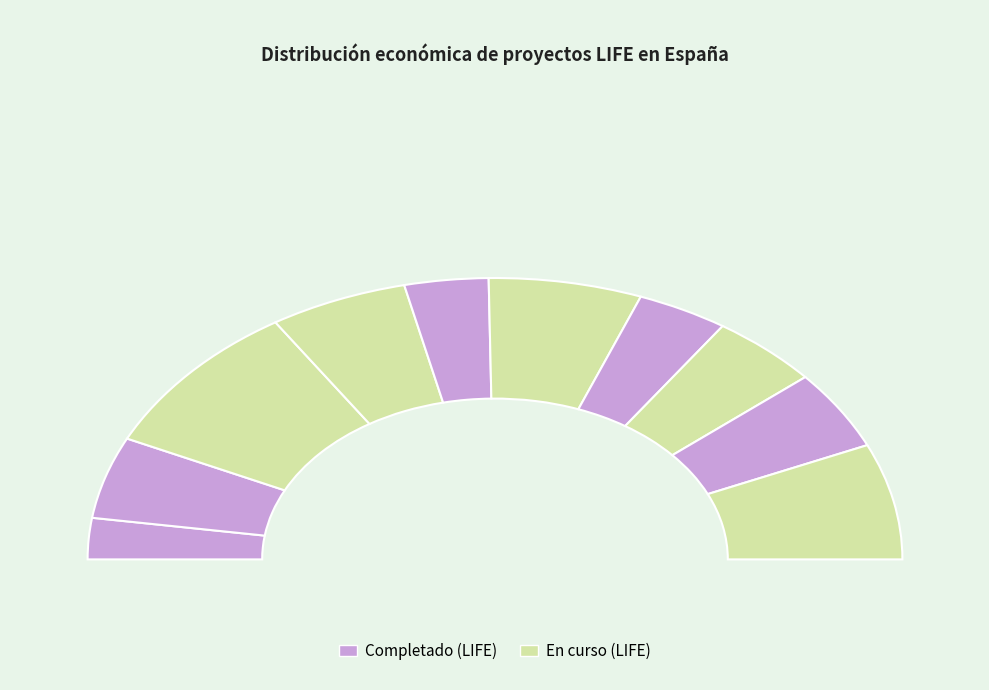

What percentage is the LIFE NIRVANA slice, to the nearest percent?

5%